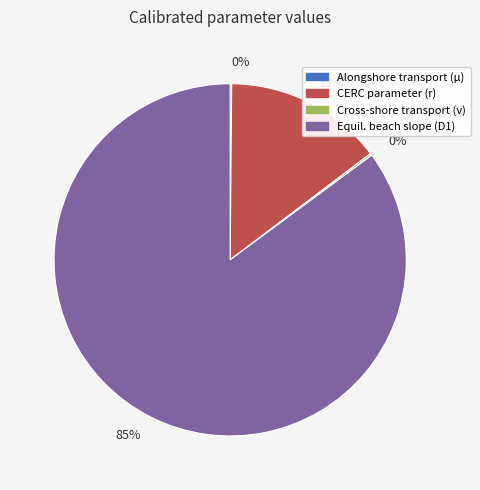

What is the largest slice in the pie chart?

Equil. beach slope (D1)